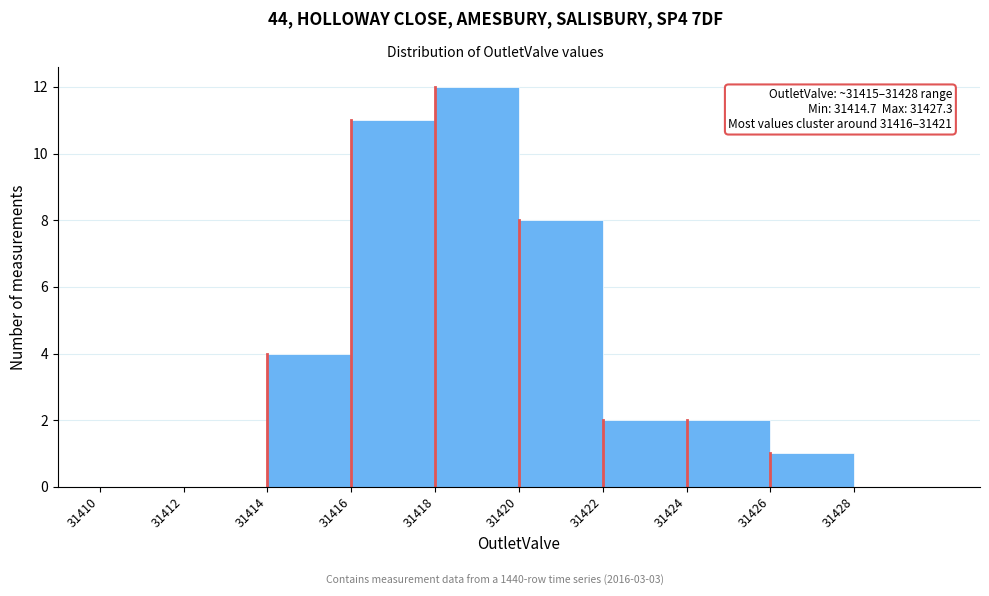

Which range on the x-axis has the tallest bar?

31418 to 31420